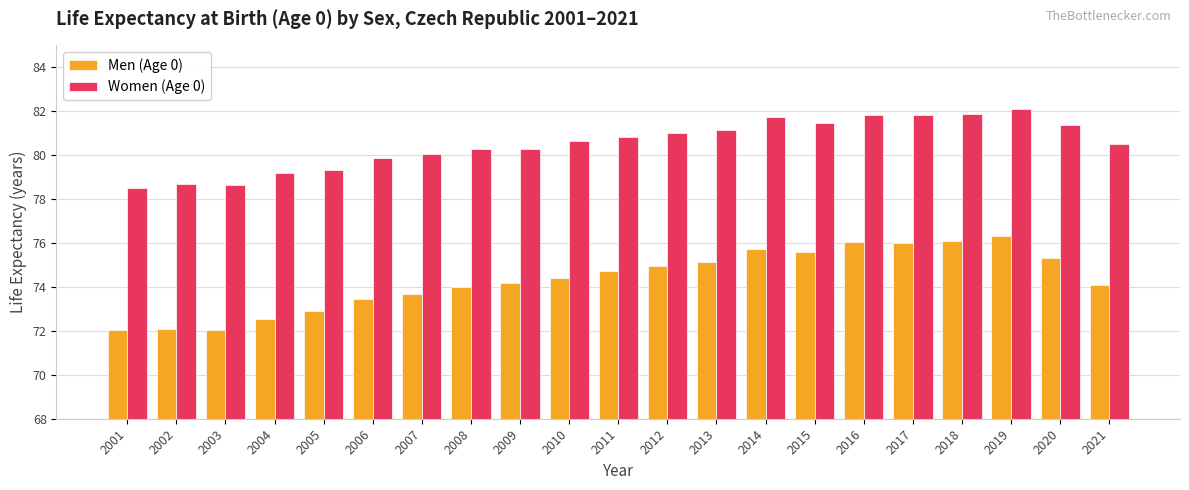

What is the sum of the Men (Age 0) values at 2009 and 2021?

148.3